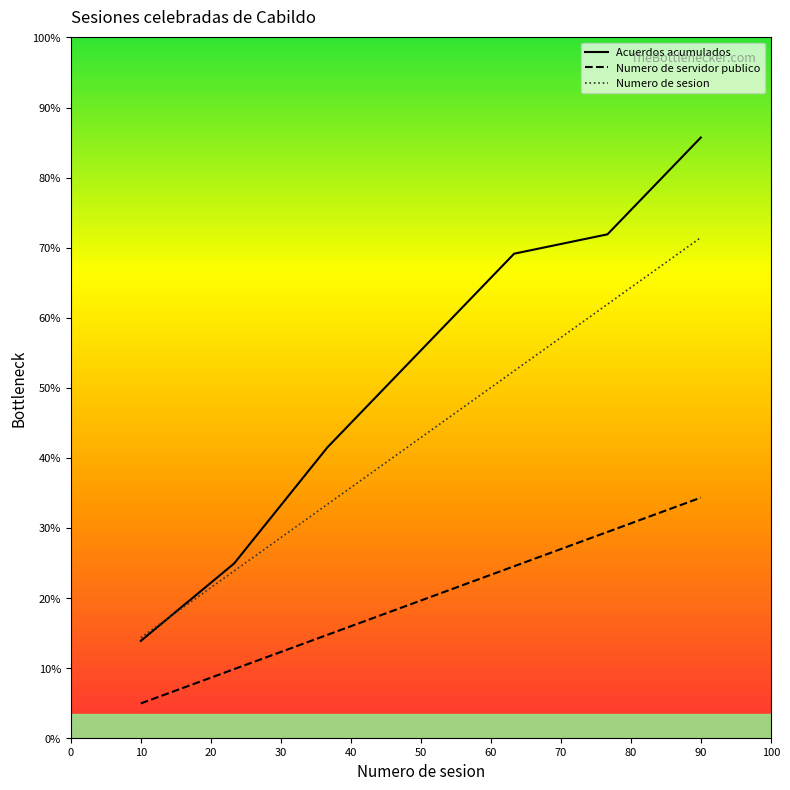

What are all the series names shown in the legend?

Acuerdos acumulados, Numero de servidor publico, Numero de sesion